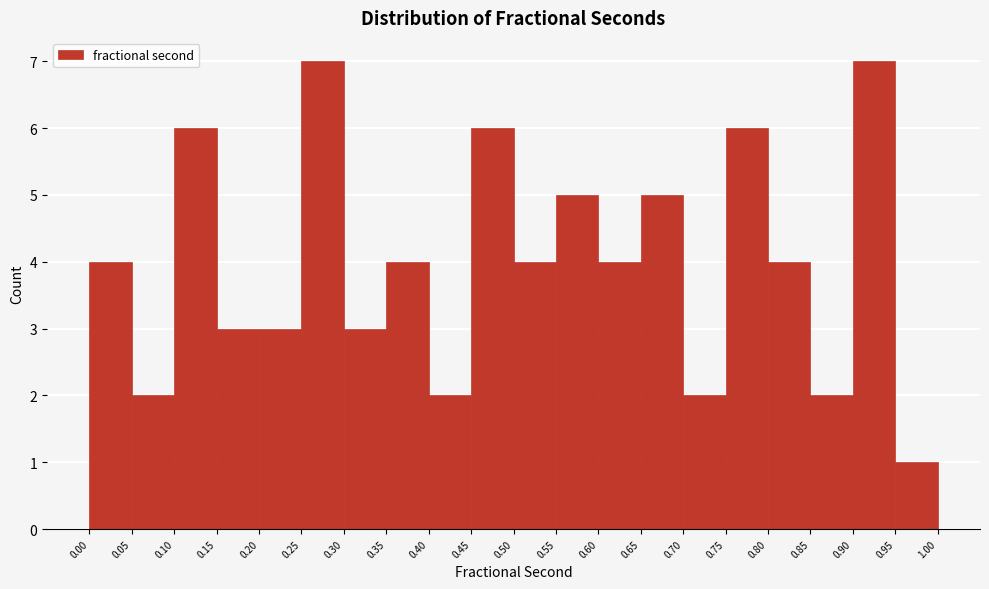

Reading left to right, transcribe this chart: for each bar, give the range it covers on the x-axis and its height. The values are not printed on the chart, so give them approximately, as read against the axis.

0.00 to 0.05: 4
0.05 to 0.10: 2
0.10 to 0.15: 6
0.15 to 0.20: 3
0.20 to 0.25: 3
0.25 to 0.30: 7
0.30 to 0.35: 3
0.35 to 0.40: 4
0.40 to 0.45: 2
0.45 to 0.50: 6
0.50 to 0.55: 4
0.55 to 0.60: 5
0.60 to 0.65: 4
0.65 to 0.70: 5
0.70 to 0.75: 2
0.75 to 0.80: 6
0.80 to 0.85: 4
0.85 to 0.90: 2
0.90 to 0.95: 7
0.95 to 1.00: 1